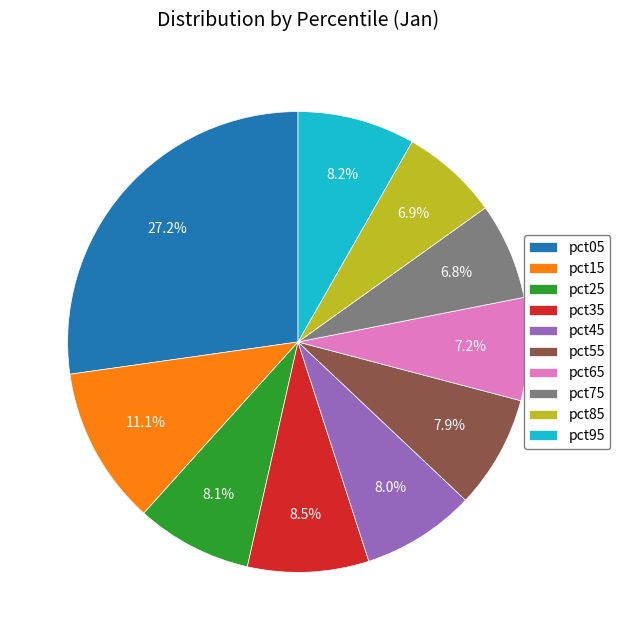

Which slice is the largest?

pct05